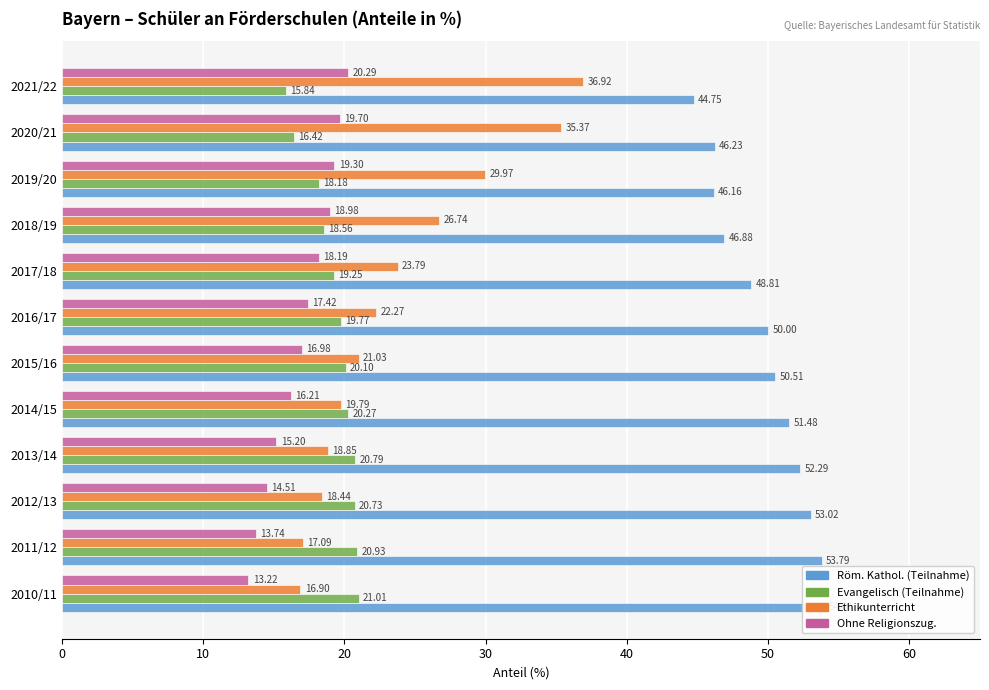

Which series has the widest spread of values?

Ethikunterricht